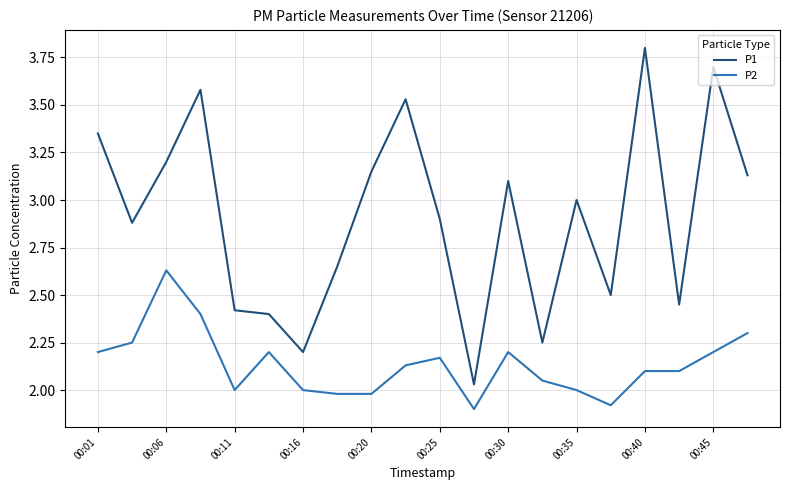

Rank the series by their average value, from lowest to highest.

P2, P1